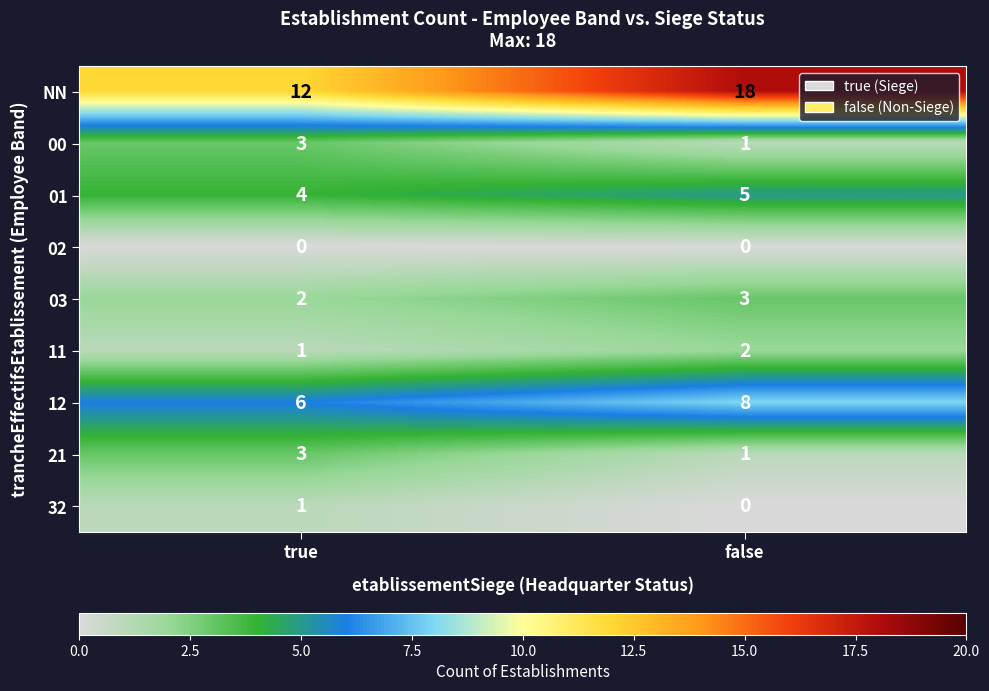

At which label is 11 closest to 1?

true